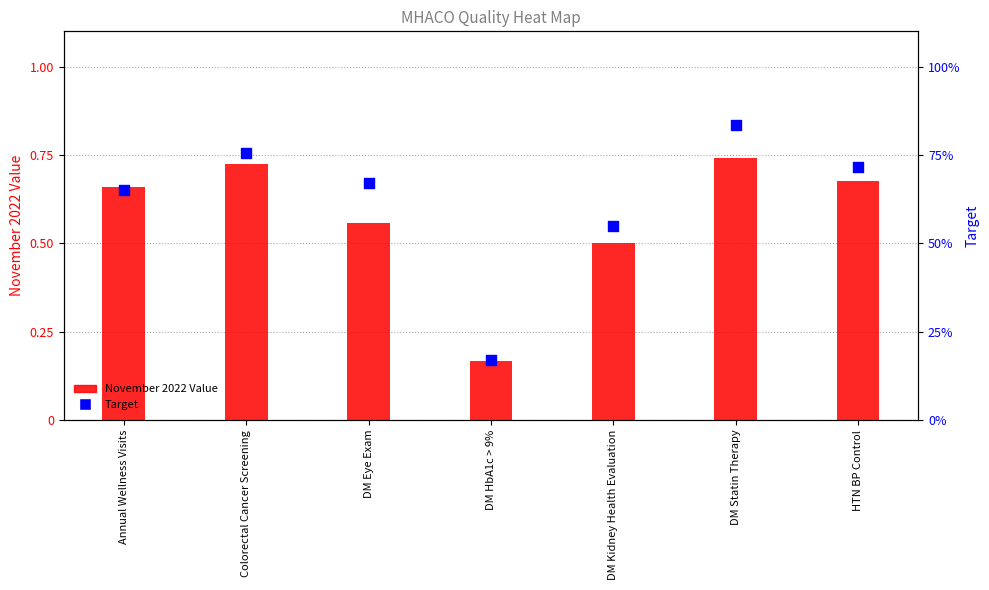

At how many categories does at least one series exceed 0?

7